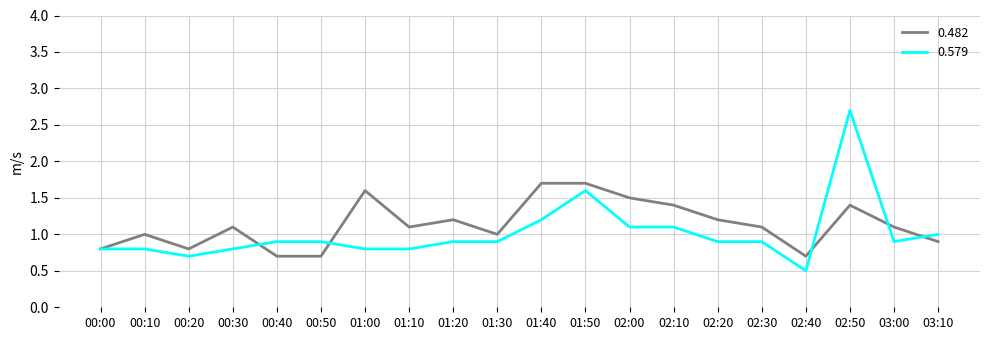

The value of 0.482 at 00:00 is 0.8. True or false?

True